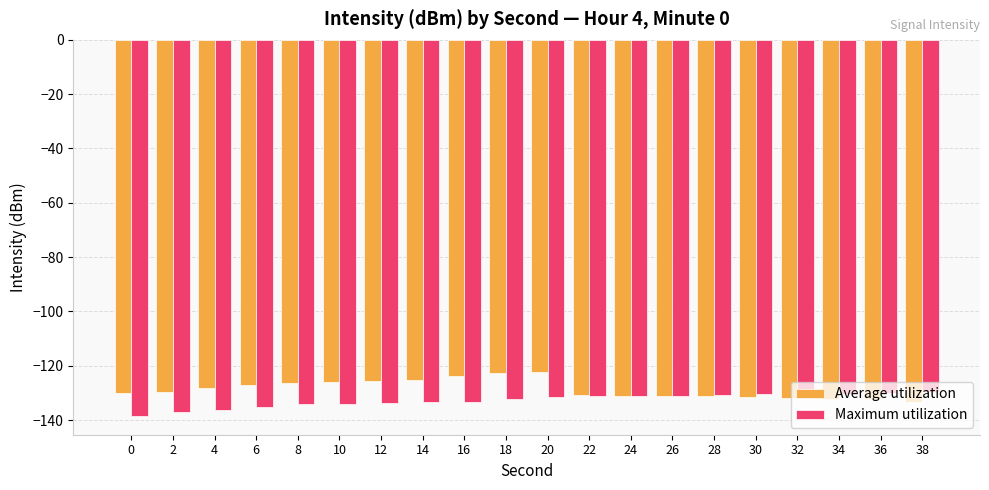

What is the spread (max minus min) of values at 30?

1.0